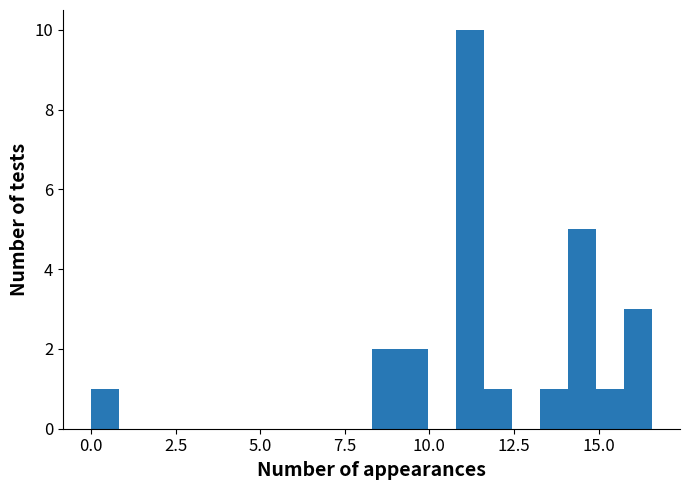

Read against the x-axis, roughly where is the centre of the tallest bar?

11.0